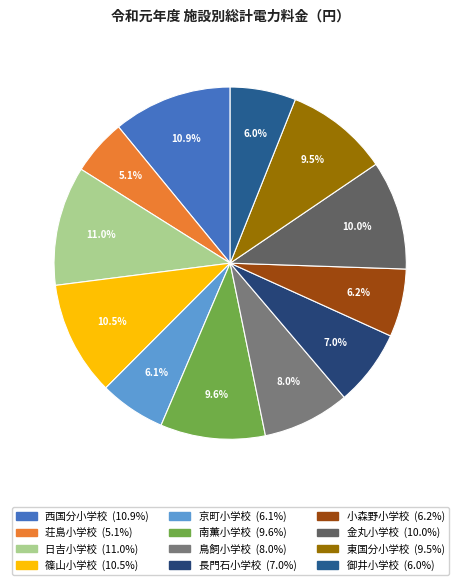

True or false: 京町小学校 accounts for 6% of the total.

True